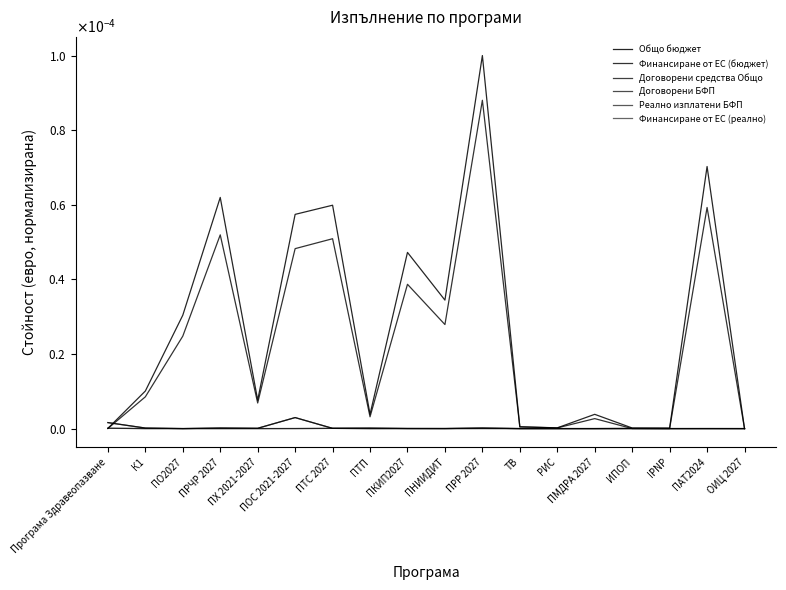

How many interior local peaks does the Общо бюджет series have?

6